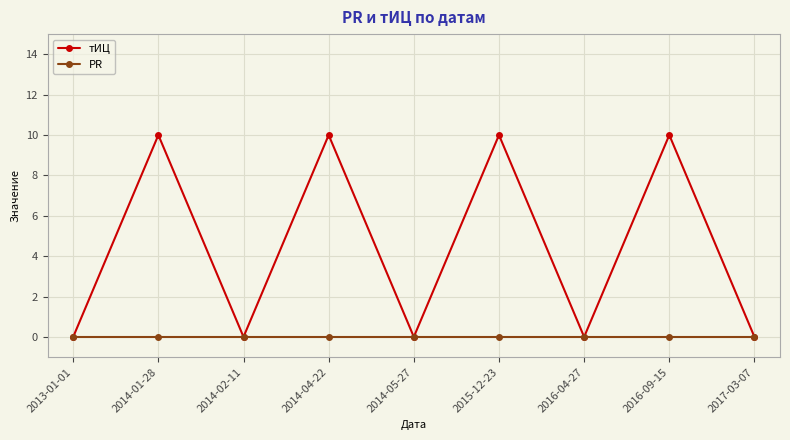

What is the sum of all тИЦ values?

40